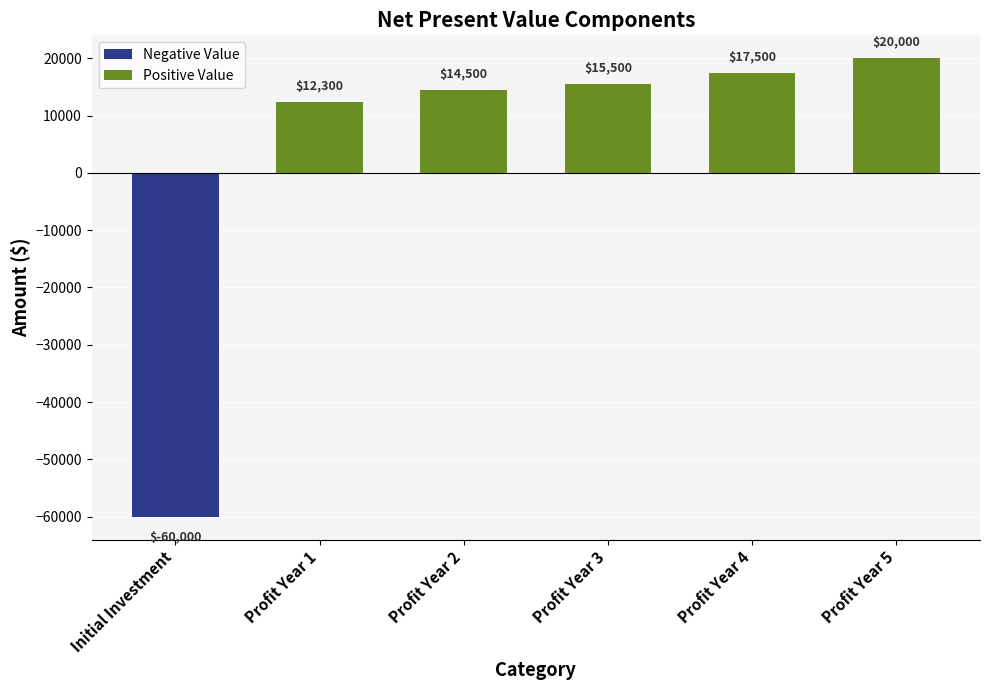

What is the change in value from Profit Year 1 to Profit Year 4?

+5200